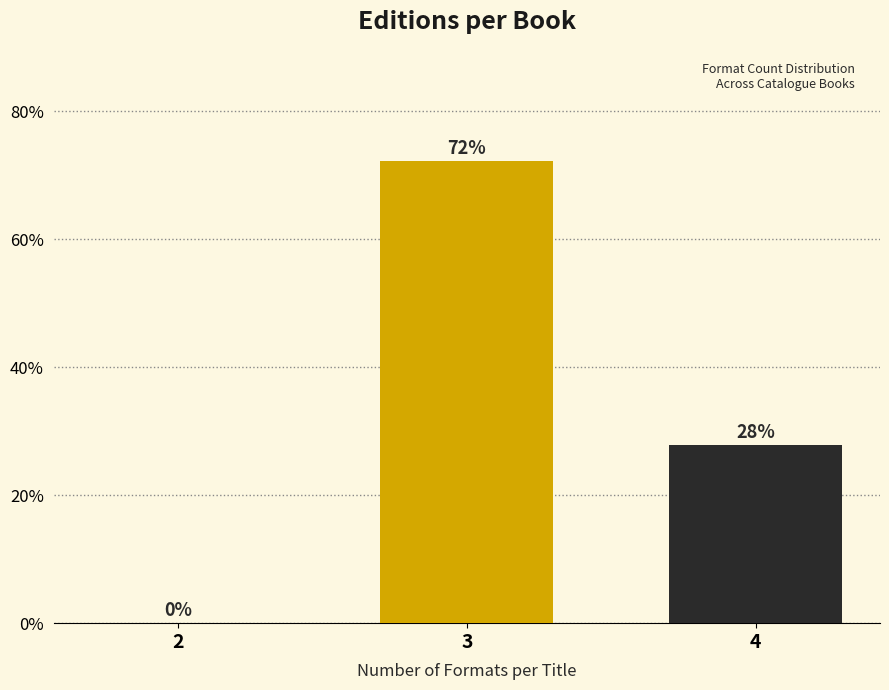

Which has a higher value, 4 or 2?

4